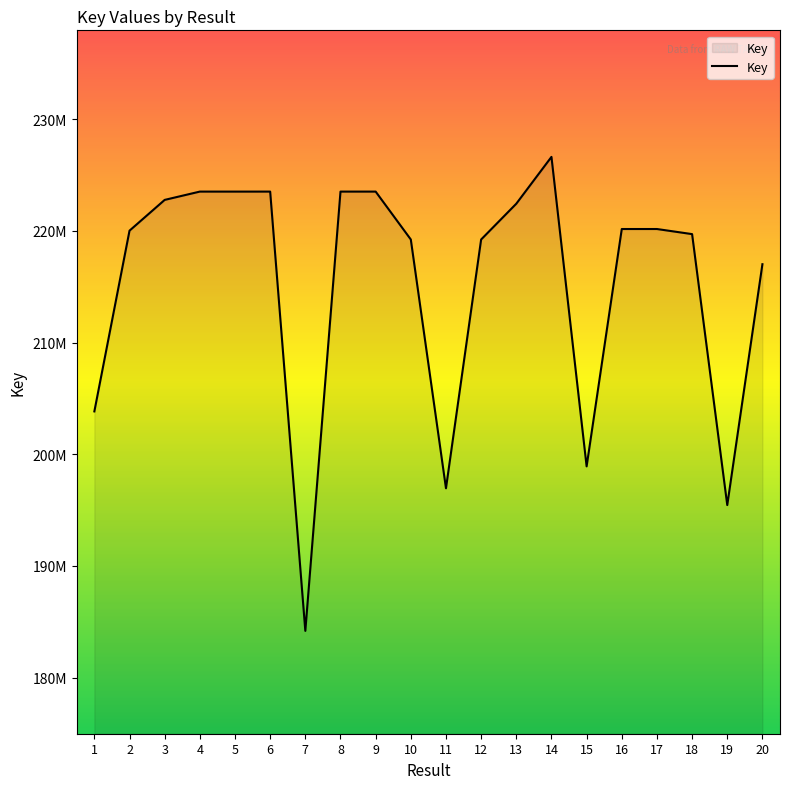

What is the change in value from 4 to 9?

+91